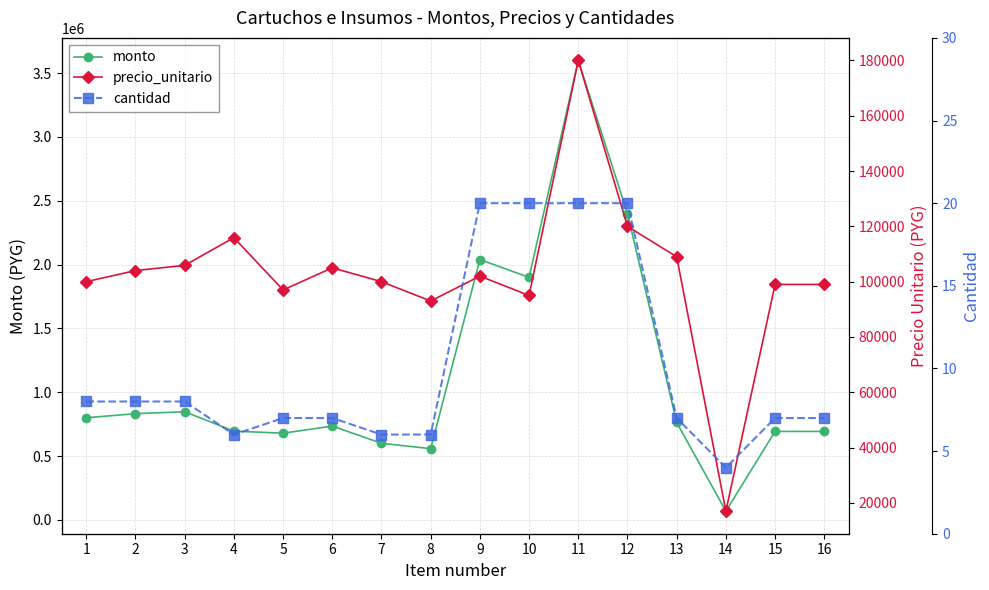

Reading right to left, what are all the values shown in this chart?

monto: 693000	693000	68000	763000	2400000	3600000	1900000	2040000	558000	600000	735000	679000	695400	847200	832000	800000
precio_unitario: 99000	99000	17000	109000	120000	180000	95000	102000	93000	100000	105000	97000	115900	105900	104000	100000
cantidad: 7	7	4	7	20	20	20	20	6	6	7	7	6	8	8	8